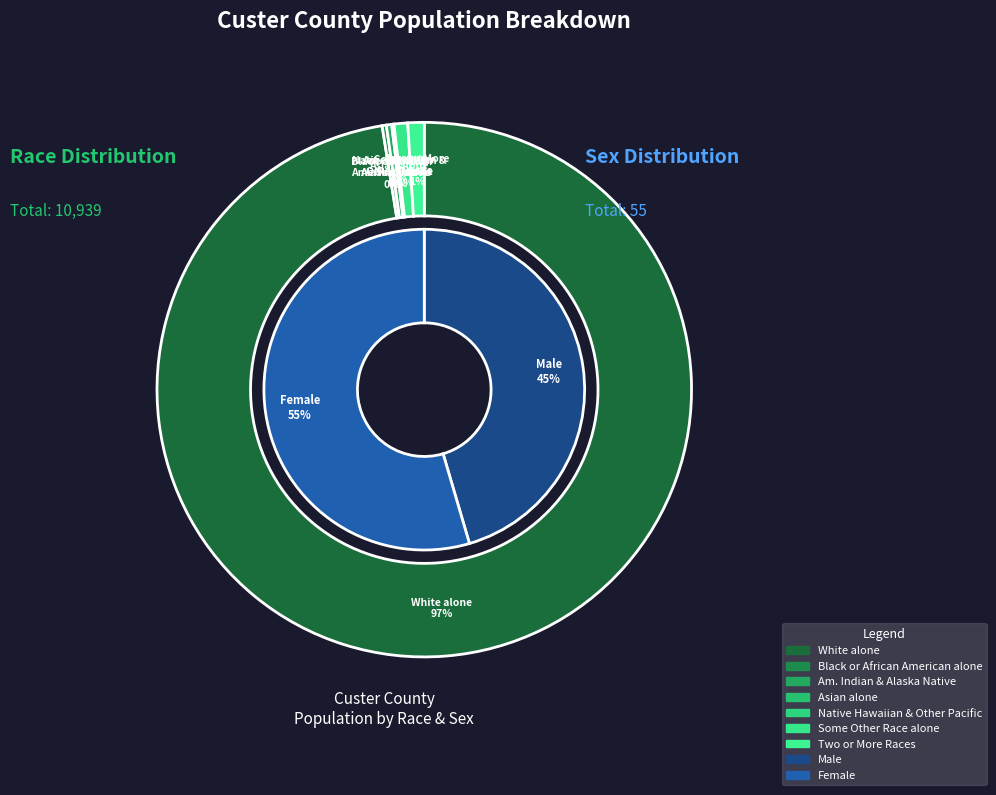

Is it true that American Indian and Alaska Native is 0% of the pie?

True